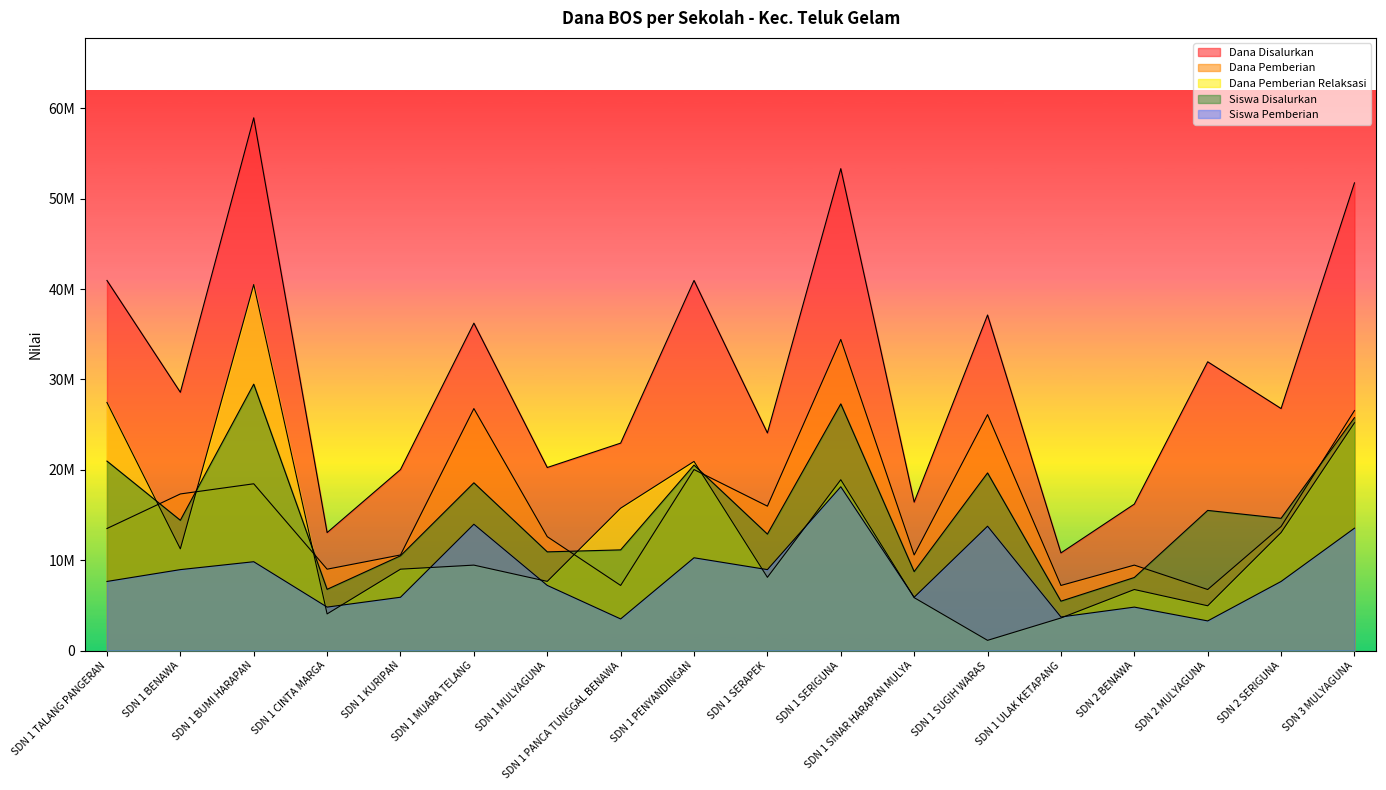

At which category does the chart reach its minimum across all series?

SDN 1 SUGIH WARAS